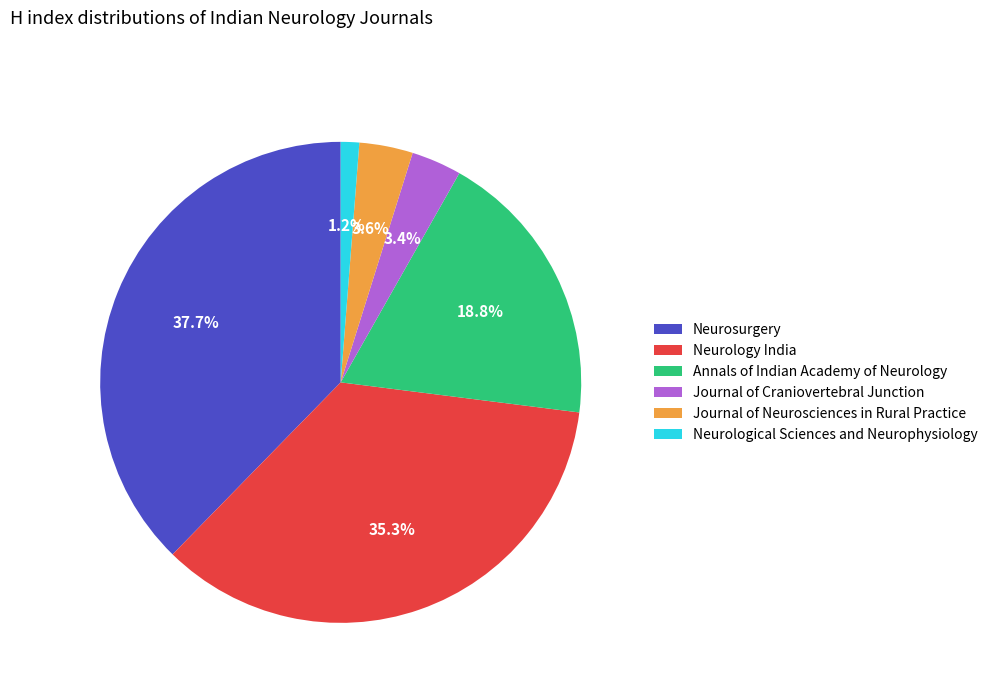

Is Neurosurgery the majority of the pie?

No